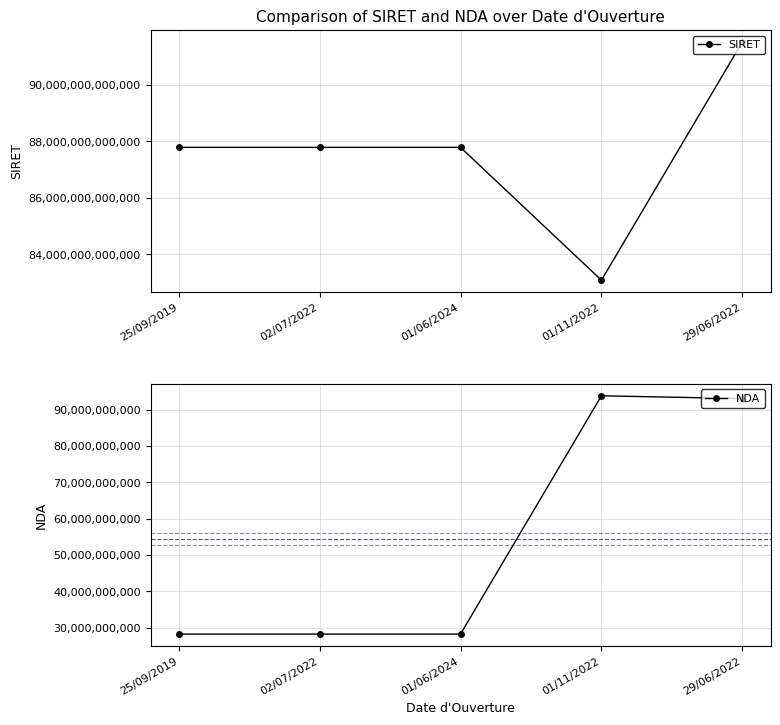

Which series has the largest total across all categories?

SIRET